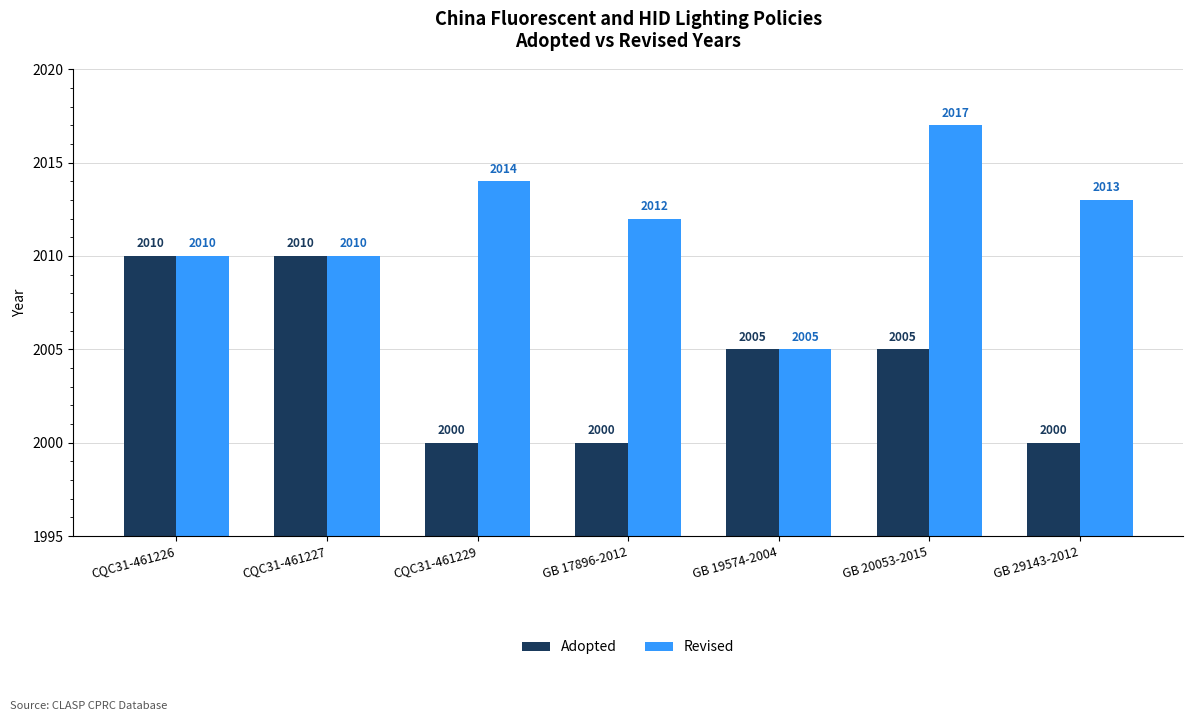

What is the label of the 5th bar from the right?

CQC31-461229